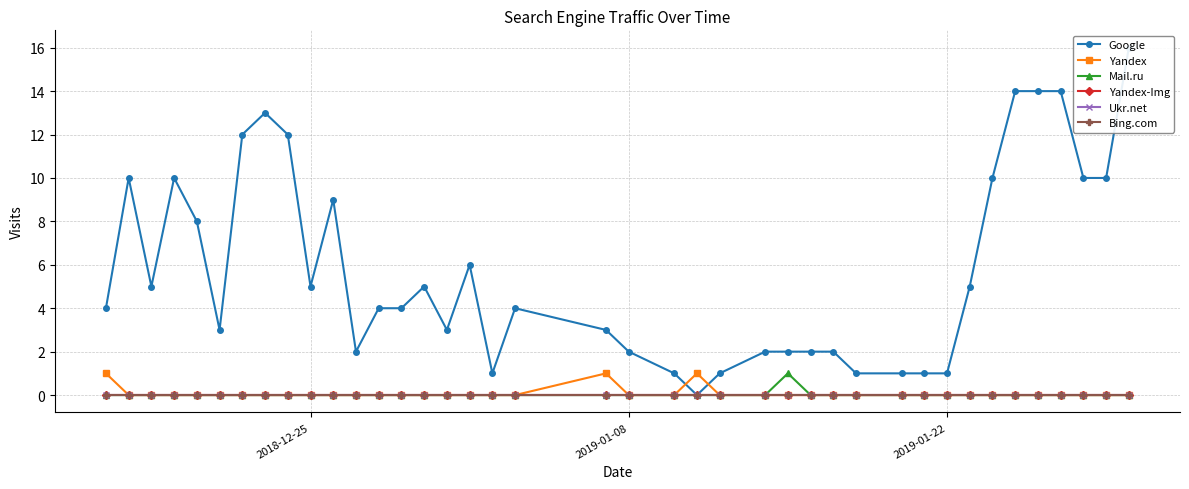

Is the value of Yandex at 20 greater than the value of Yandex-Img at 2018-12-25?

No